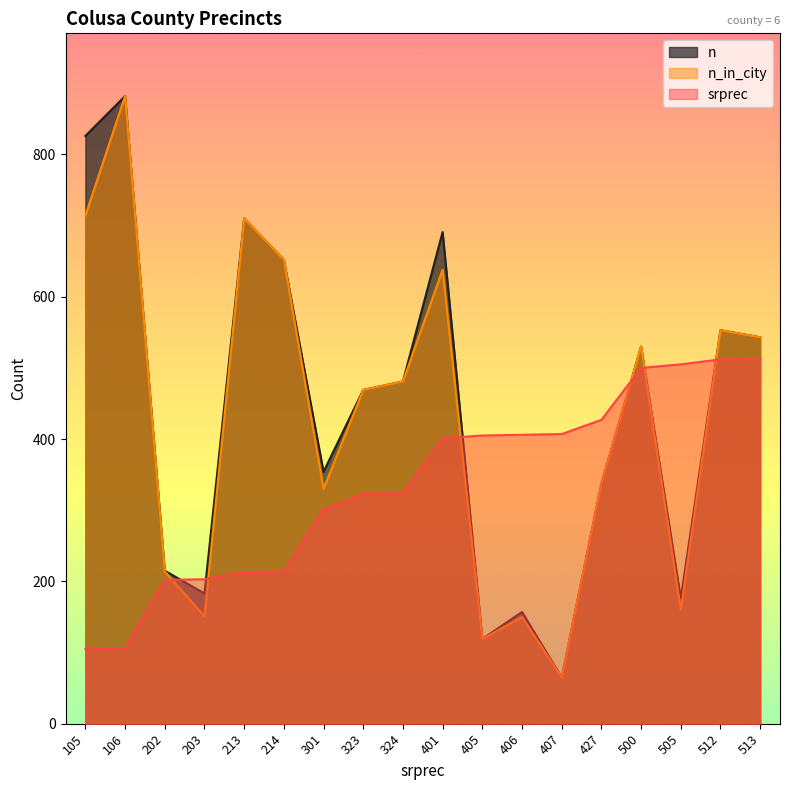

True or false: srprec and n_in_city intersect in this chart.

True